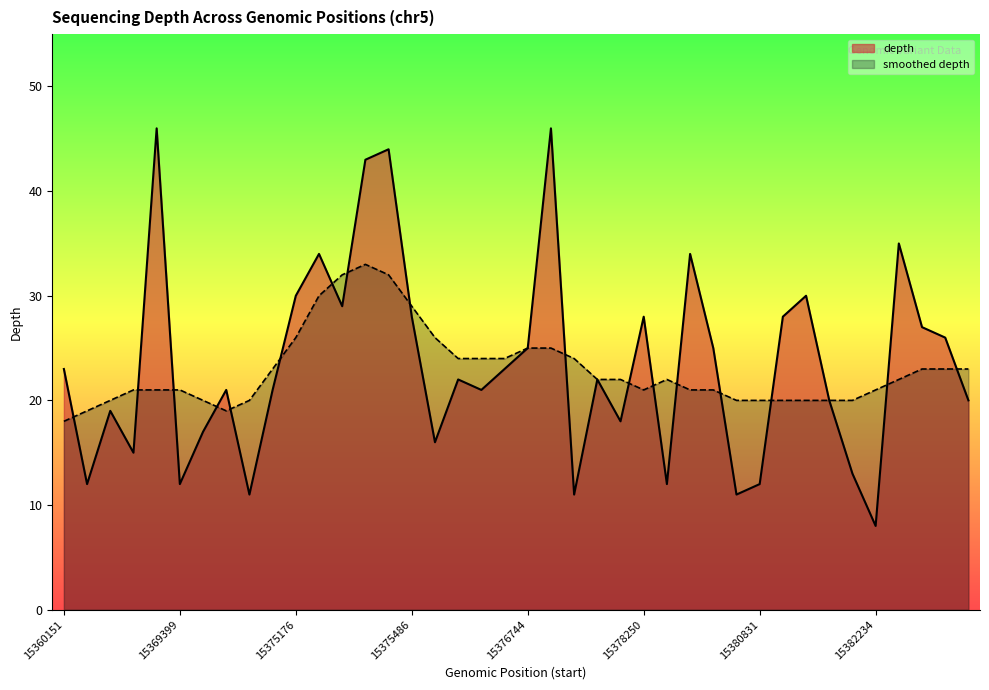

At which category does the chart reach its peak across all series?

15363539